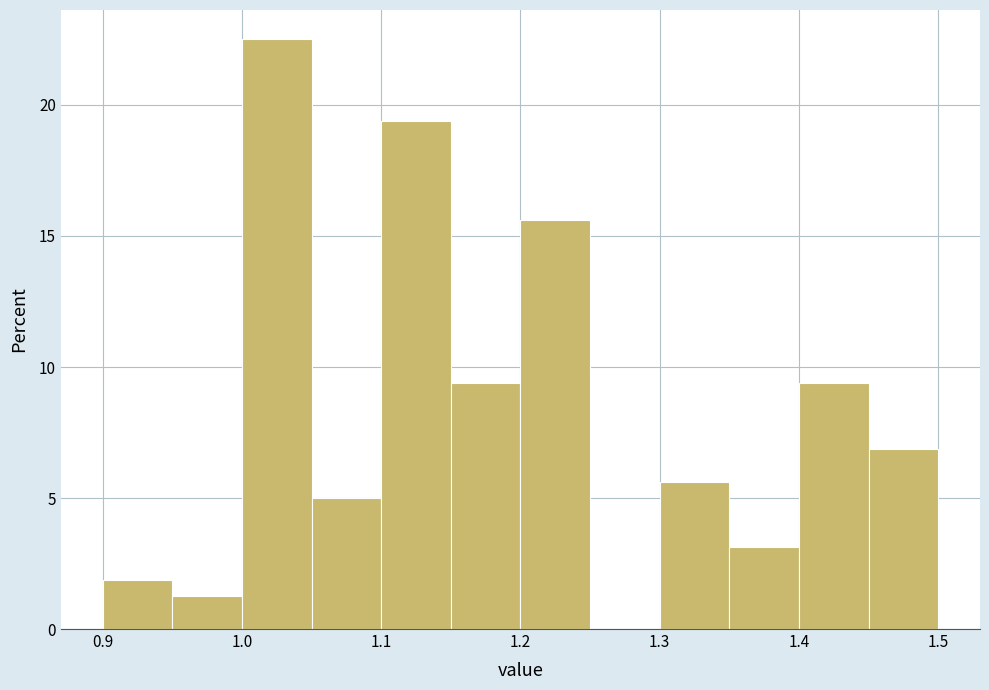

Reading left to right, transcribe this chart: for each bar, give the range it covers on the x-axis and its height. The values are not printed on the chart, so give them approximately, as read against the axis.

0.90 to 0.95: 2.0
0.95 to 1.00: 1.5
1.00 to 1.05: 22.5
1.05 to 1.10: 5.0
1.10 to 1.15: 19.5
1.15 to 1.20: 9.5
1.20 to 1.25: 15.5
1.25 to 1.30: 0
1.30 to 1.35: 5.5
1.35 to 1.40: 3.0
1.40 to 1.45: 9.5
1.45 to 1.50: 7.0